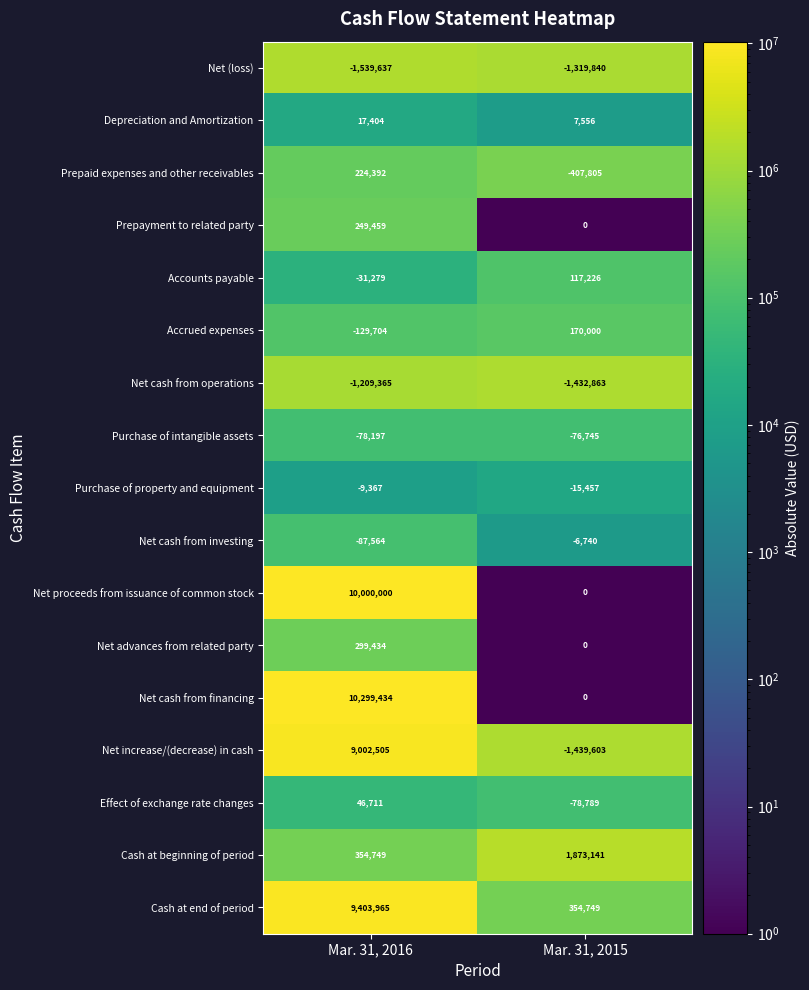

Between Mar. 31, 2016 and Mar. 31, 2015, which series saw the biggest shift?

Net increase/(decrease) in cash